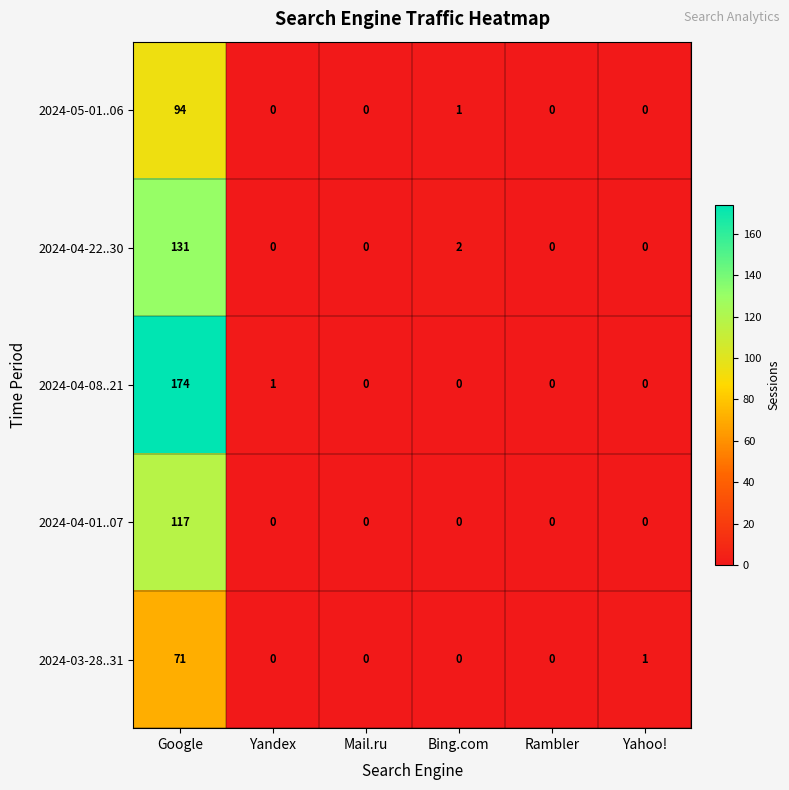

What is the average value of the 2024-03-28..31 series?

12